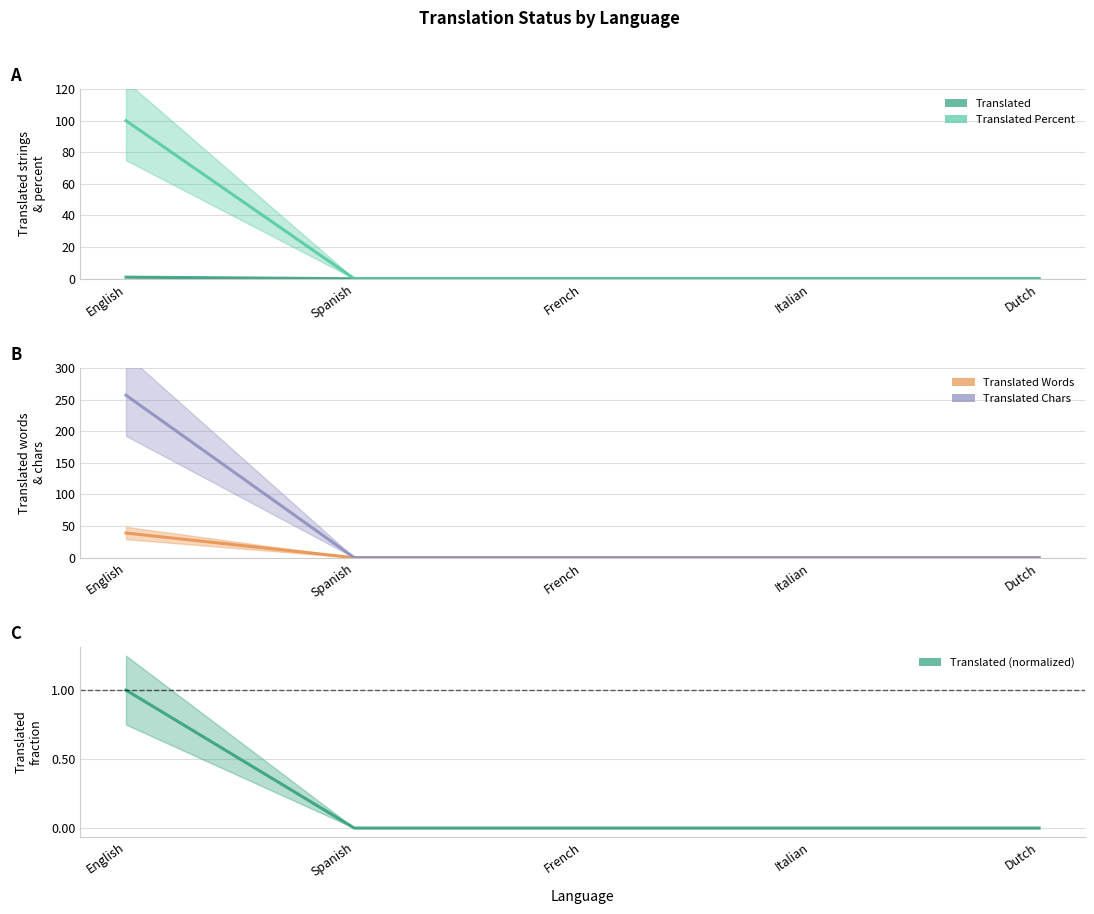

Which series has the largest total across all categories?

translated_chars